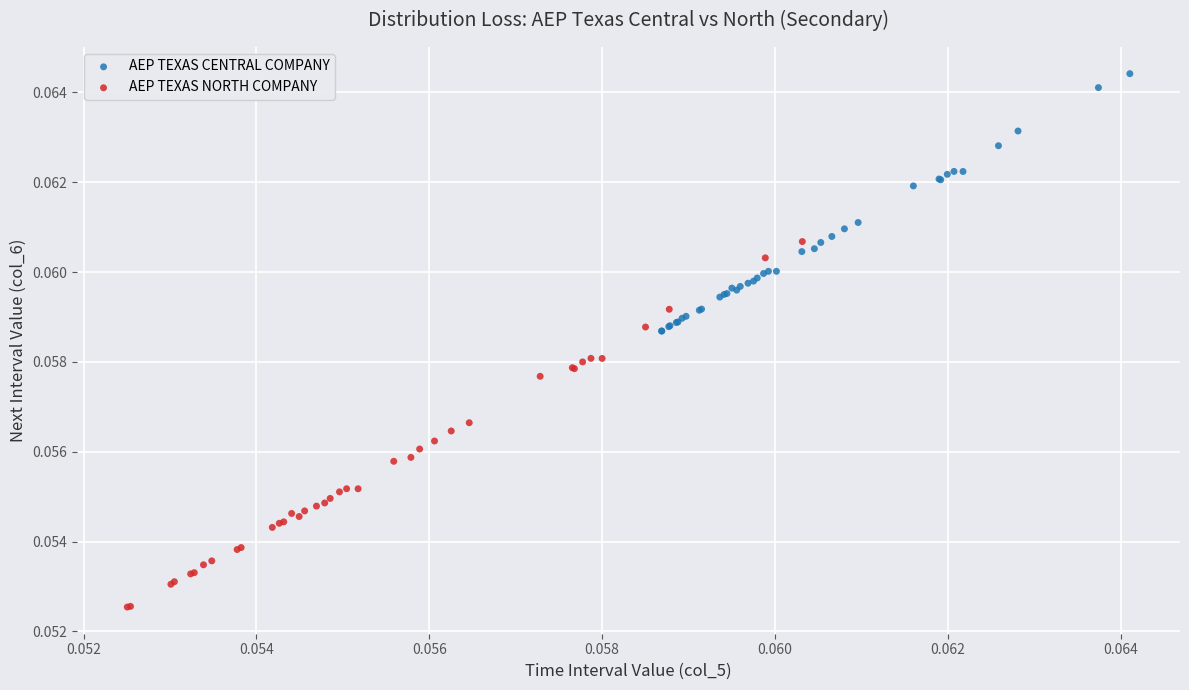

Which series reaches the maximum Y coordinate?

AEP TEXAS CENTRAL COMPANY